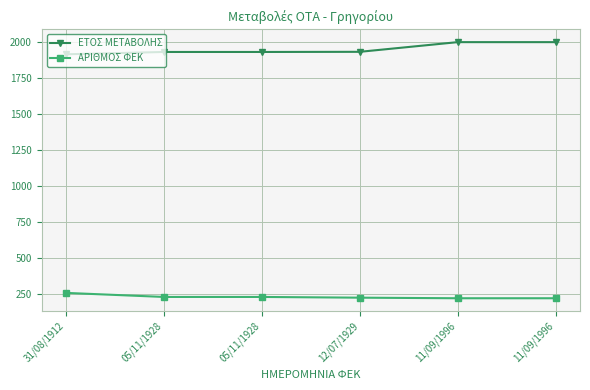

What is the label of the 3rd point from the right?

12/07/1929